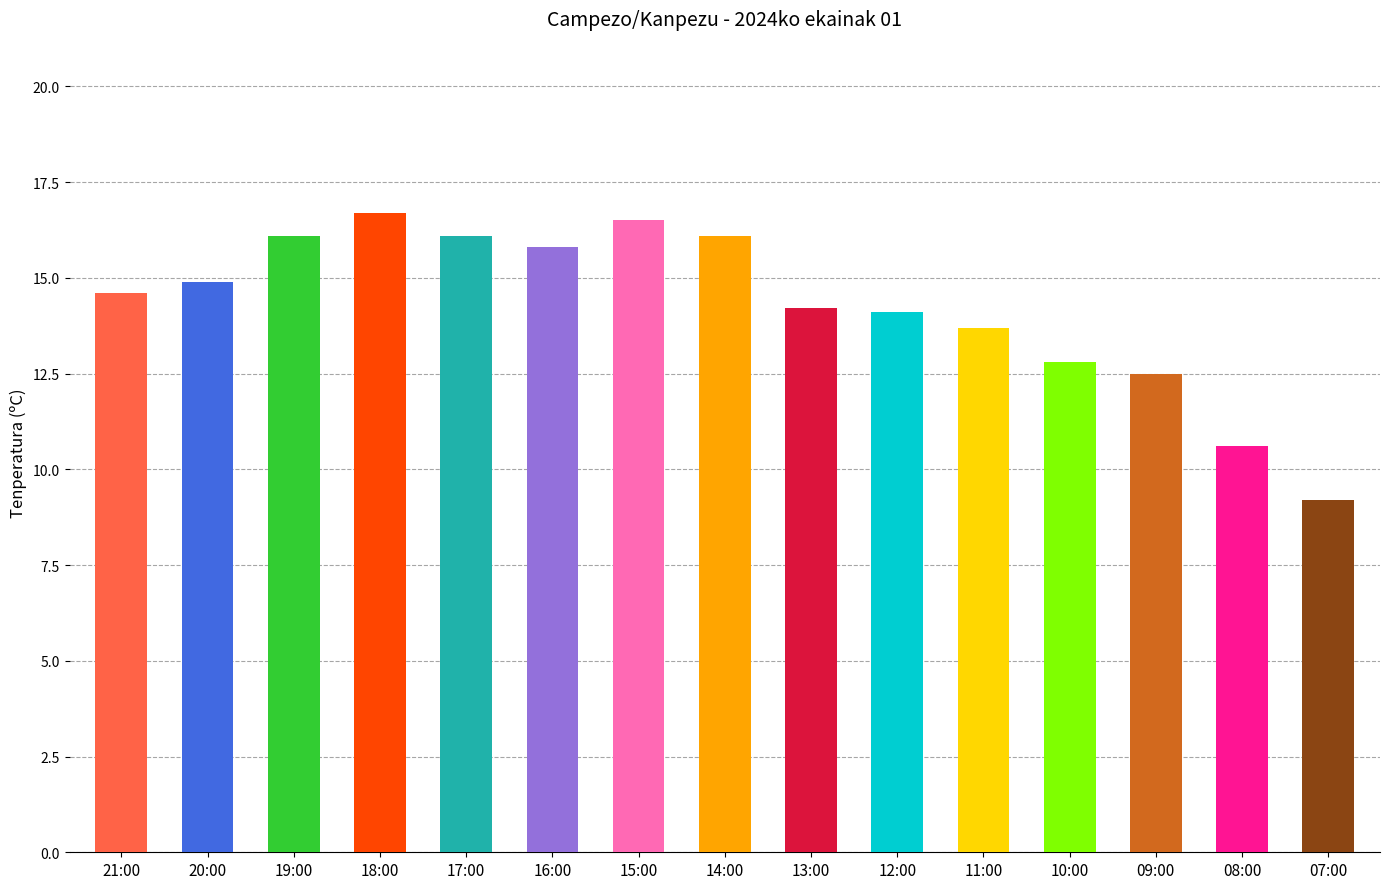

Approximately how many times larger is the value at 18:00 compared to 12:00?

1.2